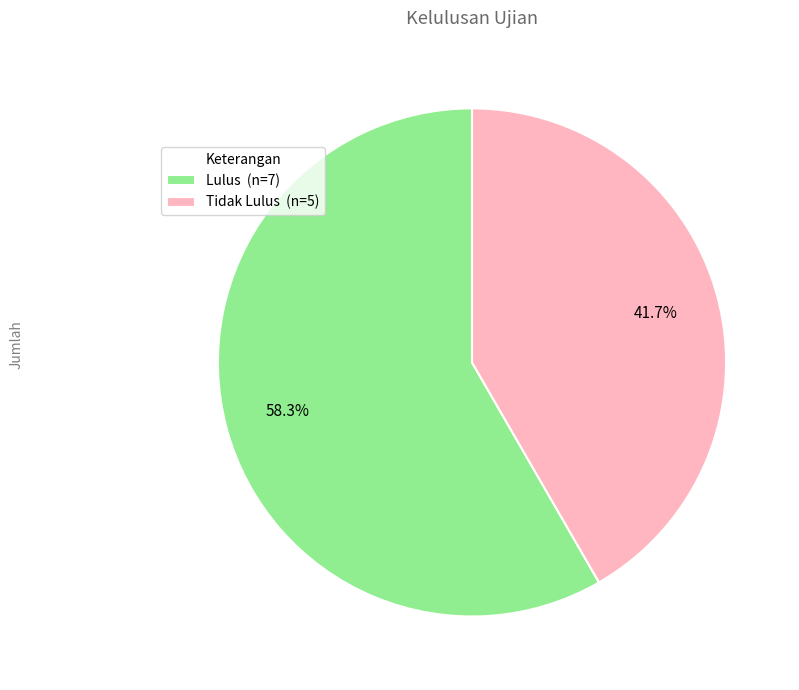

Is there any slice that represents more than half of the pie?

Yes